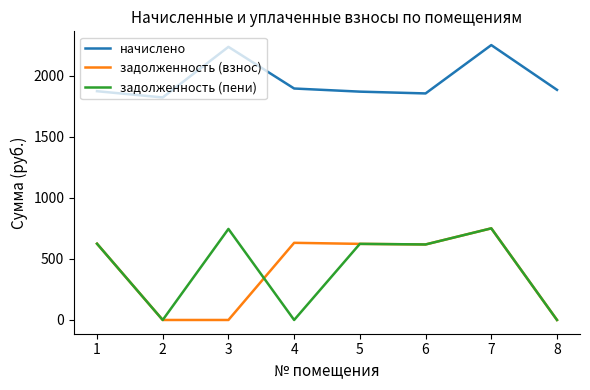

The value of задолженность (взнос) at 8 is 267.3. True or false?

False